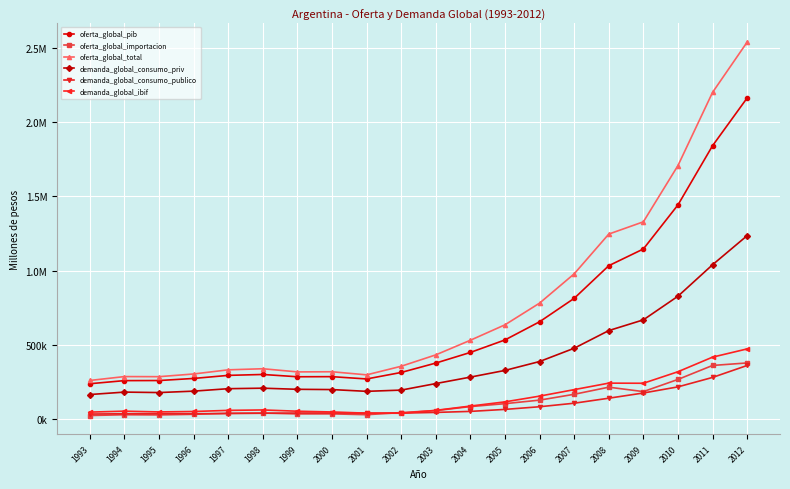

Between 2004 and 2007, which series saw the biggest shift?

oferta_global_total